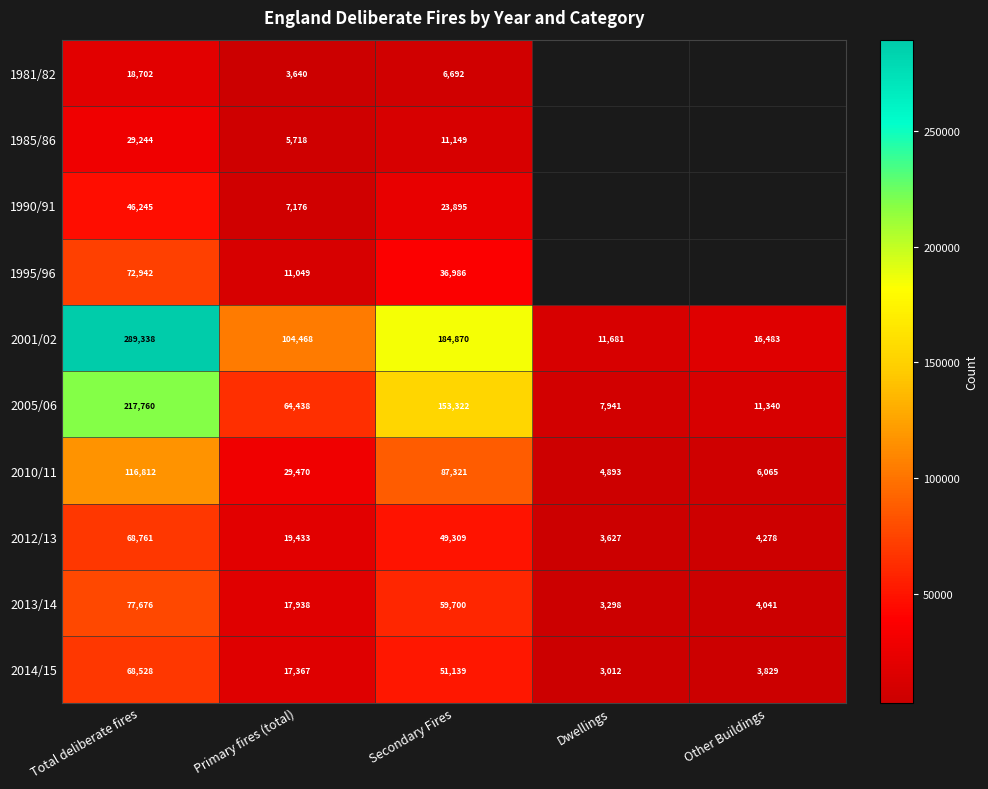

At which category is the sum across all series the highest?

Total deliberate fires